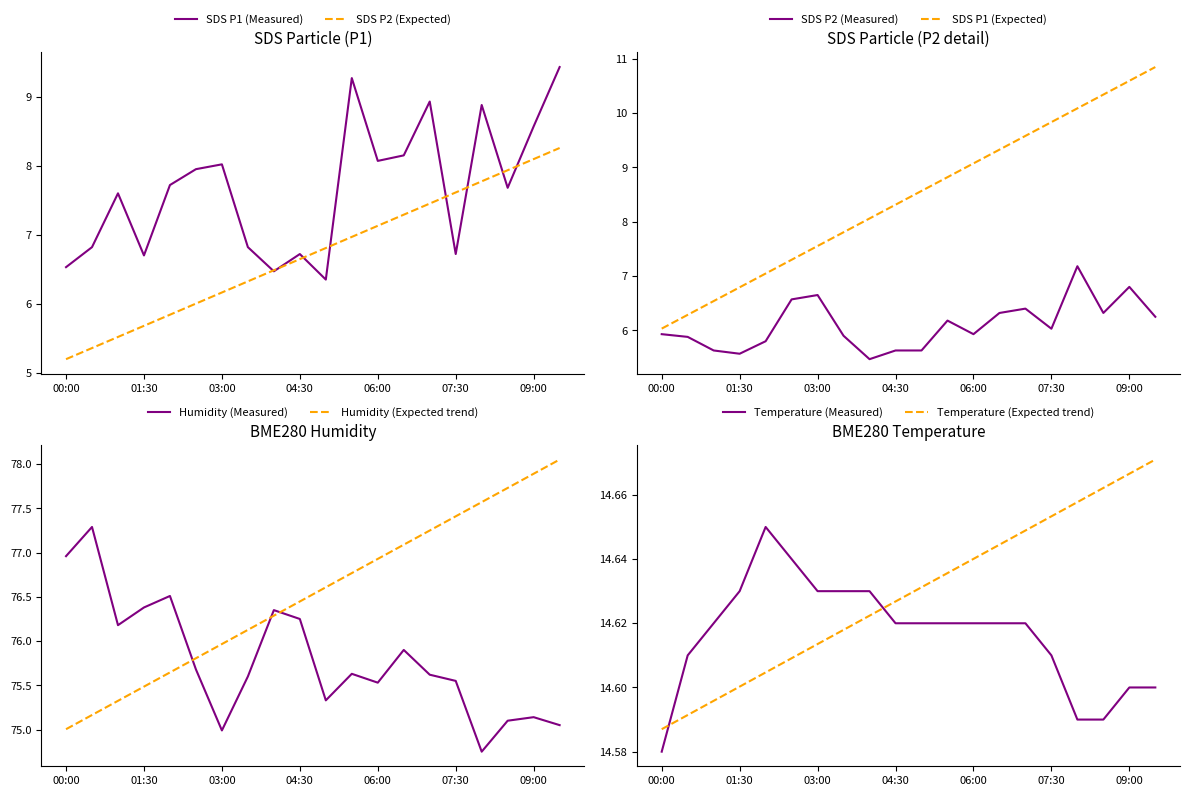

Reading left to right, list all the values displayed in this chart.

SDS_P1: 00:00=6.5	00:30=6.8	01:00=7.6	01:30=6.7	02:00=7.7	02:30=8.0	03:00=8.0	03:30=6.8	04:00=6.5	04:30=6.7	05:00=6.3	05:30=9.3	06:00=8.1	06:30=8.2	07:00=8.9	07:30=6.7	08:00=8.9	08:30=7.7	09:00=8.6	09:30=9.4
SDS_P2: 00:00=5.9	00:30=5.9	01:00=5.6	01:30=5.6	02:00=5.8	02:30=6.6	03:00=6.7	03:30=5.9	04:00=5.5	04:30=5.6	05:00=5.6	05:30=6.2	06:00=5.9	06:30=6.3	07:00=6.4	07:30=6.0	08:00=7.2	08:30=6.3	09:00=6.8	09:30=6.2
BME280_humidity: 00:00=77.0	00:30=77.3	01:00=76.2	01:30=76.4	02:00=76.5	02:30=75.7	03:00=75.0	03:30=75.6	04:00=76.3	04:30=76.2	05:00=75.3	05:30=75.6	06:00=75.5	06:30=75.9	07:00=75.6	07:30=75.5	08:00=74.8	08:30=75.1	09:00=75.1	09:30=75.0
BME280_temperature: 00:00=14.6	00:30=14.6	01:00=14.6	01:30=14.6	02:00=14.7	02:30=14.6	03:00=14.6	03:30=14.6	04:00=14.6	04:30=14.6	05:00=14.6	05:30=14.6	06:00=14.6	06:30=14.6	07:00=14.6	07:30=14.6	08:00=14.6	08:30=14.6	09:00=14.6	09:30=14.6